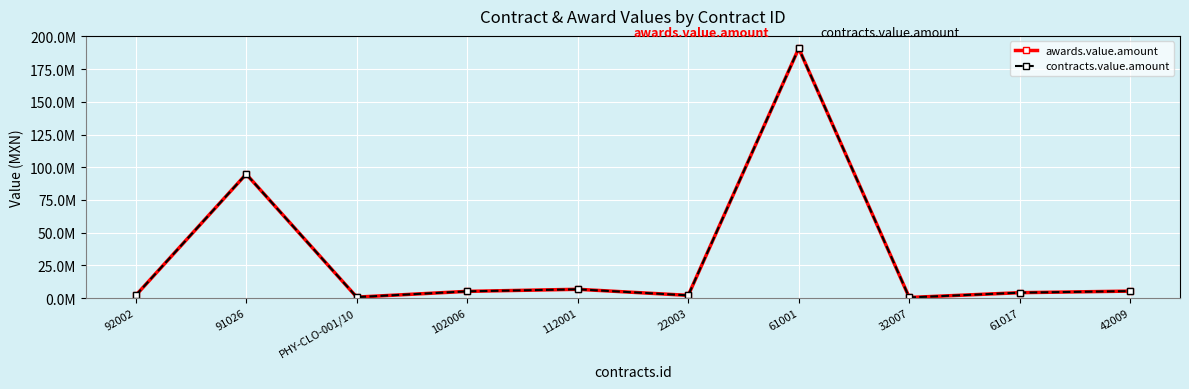

Does the chart have visible grid lines?

Yes